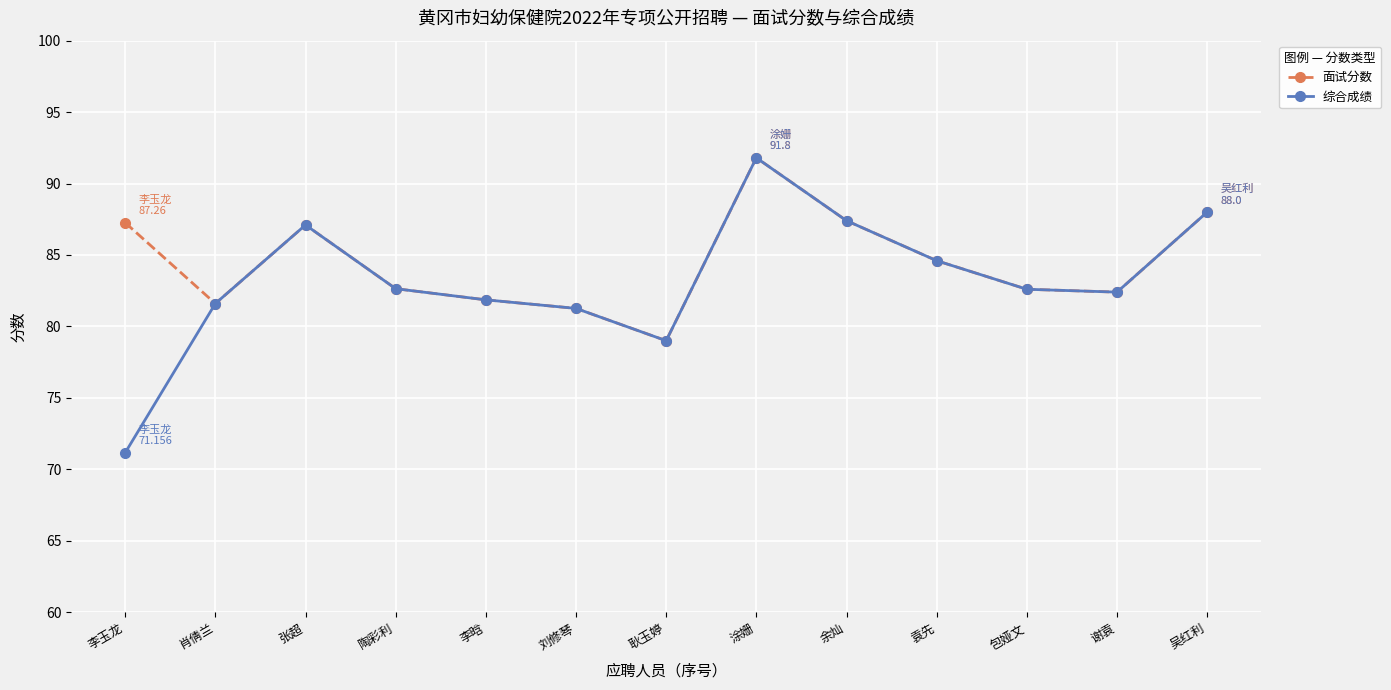

Which category has the lowest value across all series?

李玉龙